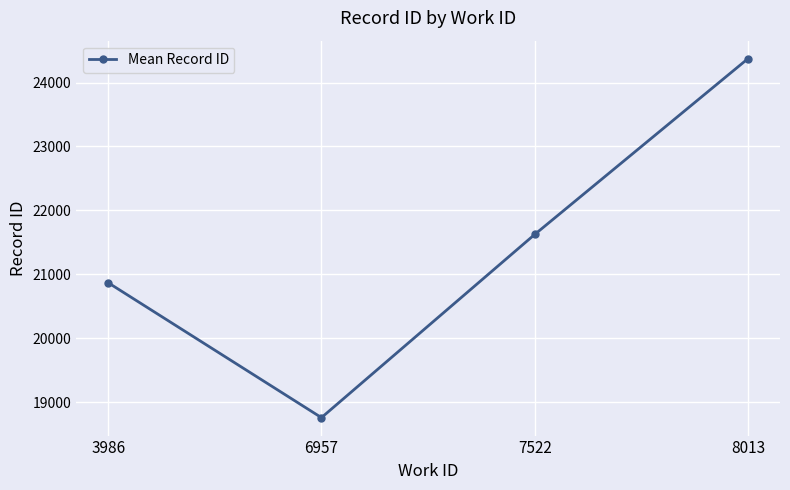

What is the value of the 2nd point from the left?

18755.5